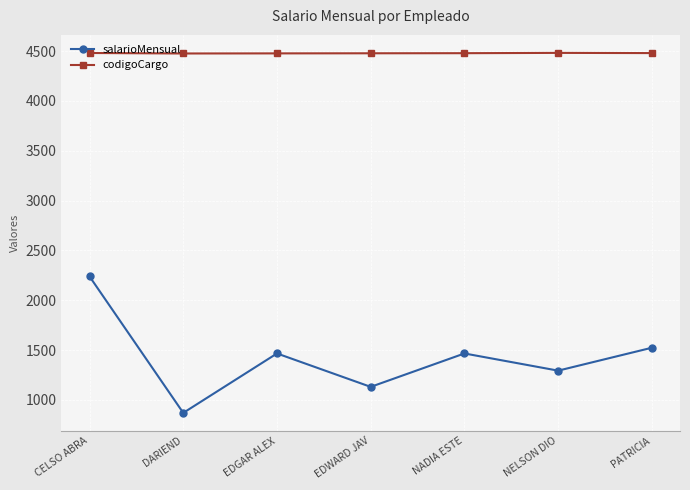

What is the maximum value for salarioMensual?

2239.0